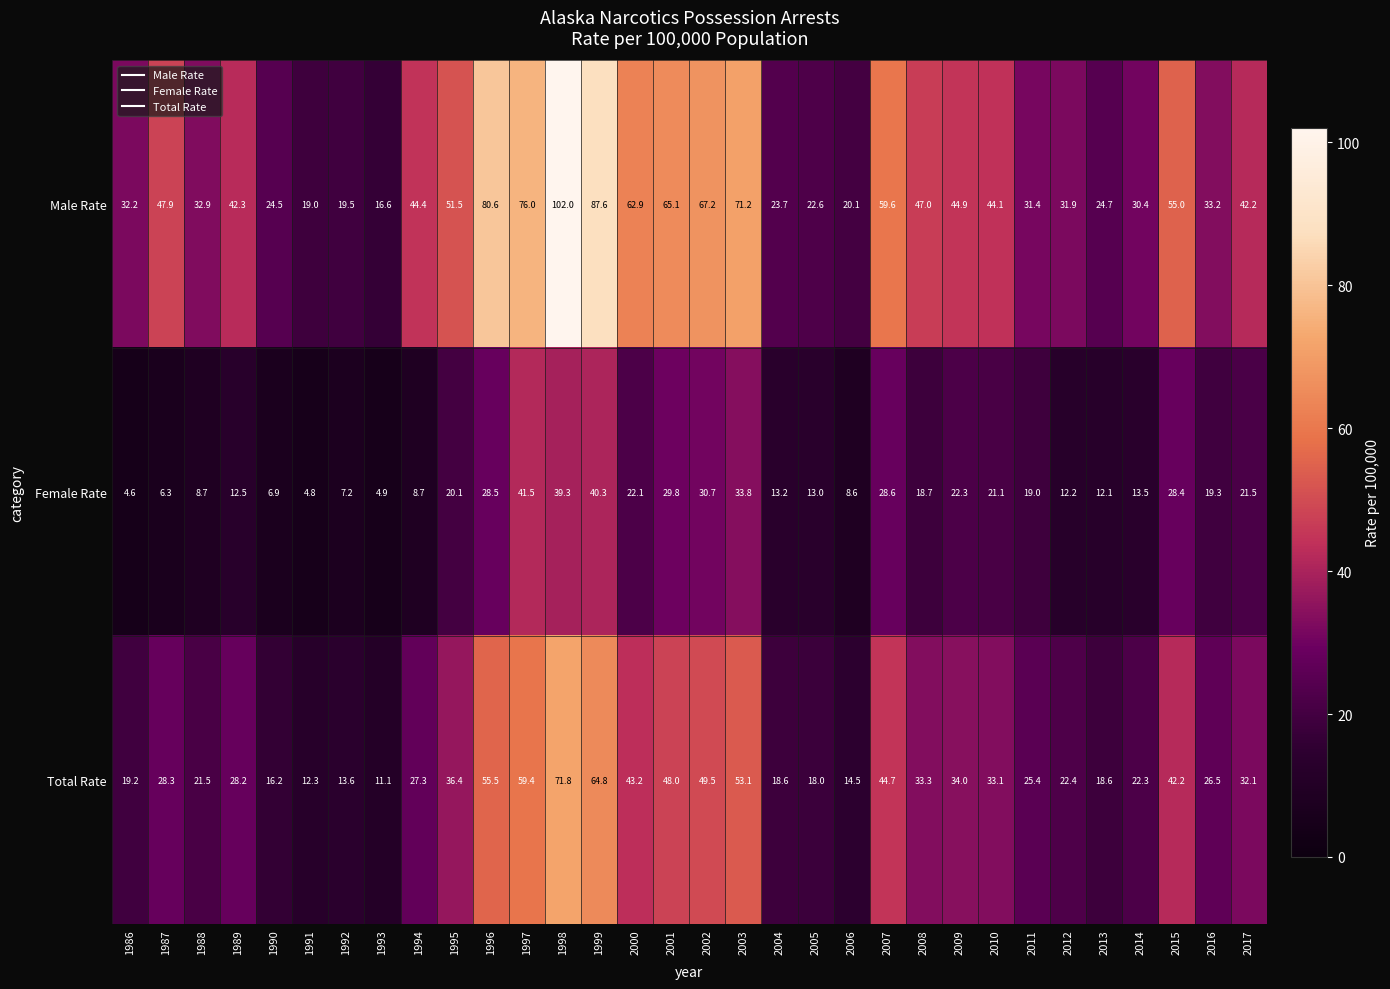

What is the difference between the Female Rate values at 2015 and 2001?

1.4